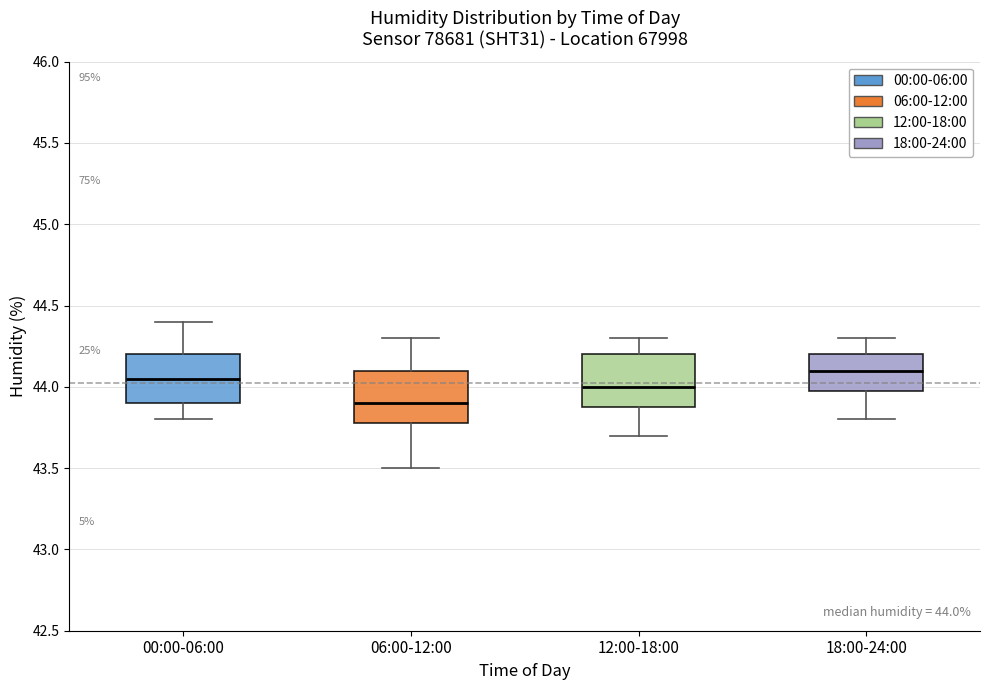

Which box has the lowest median line?

06:00-12:00